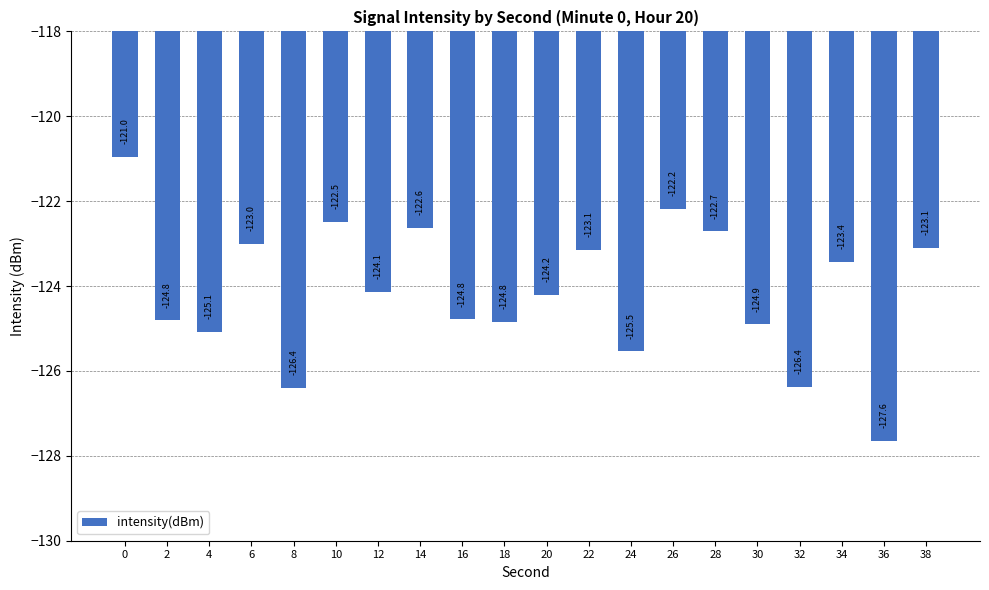

The value at 16 is -124.8. True or false?

True